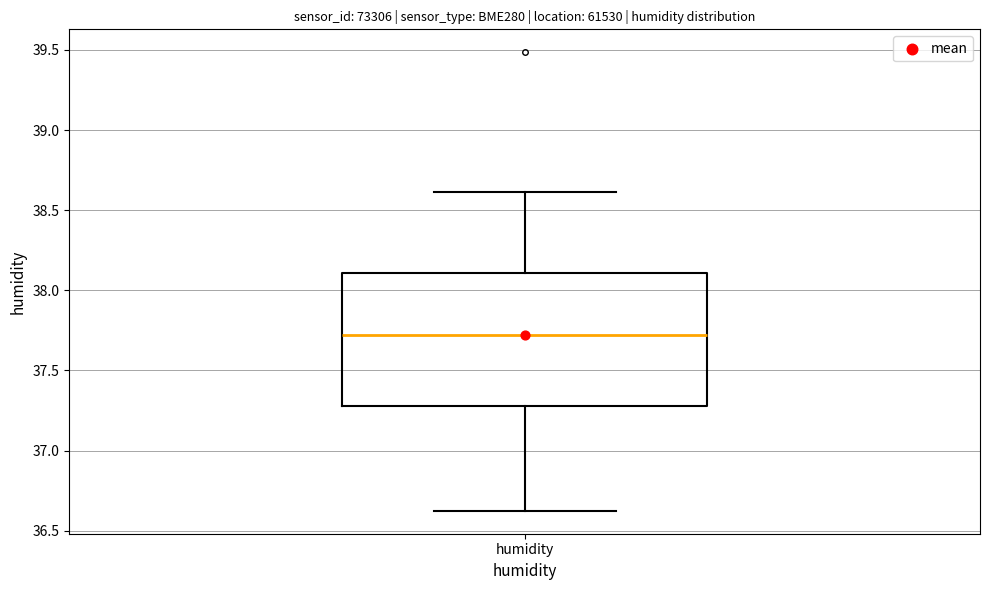

Transcribe this box plot: give where the median line is, the range the box spans, and where the two whiskers end, as read against the y-axis. The values are not printed on the chart, so give them approximately, as read against the axis.

median 37.7, box 37.3 to 38.1, whiskers 36.6 to 38.6